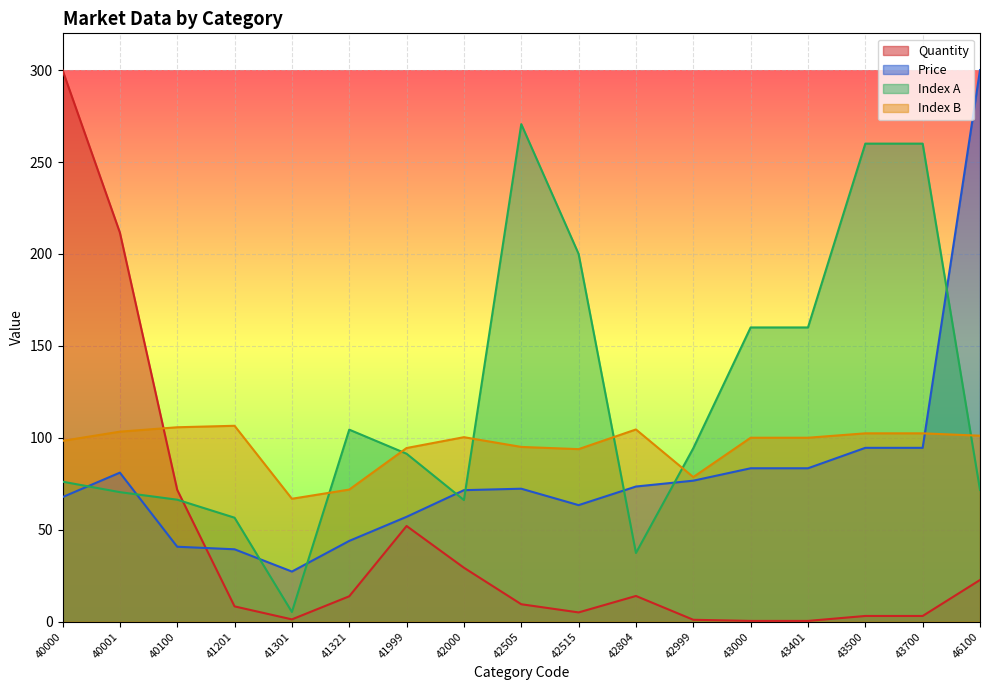

Between which two adjacent categories do Price and Index_B first intersect?

43700 and 46100